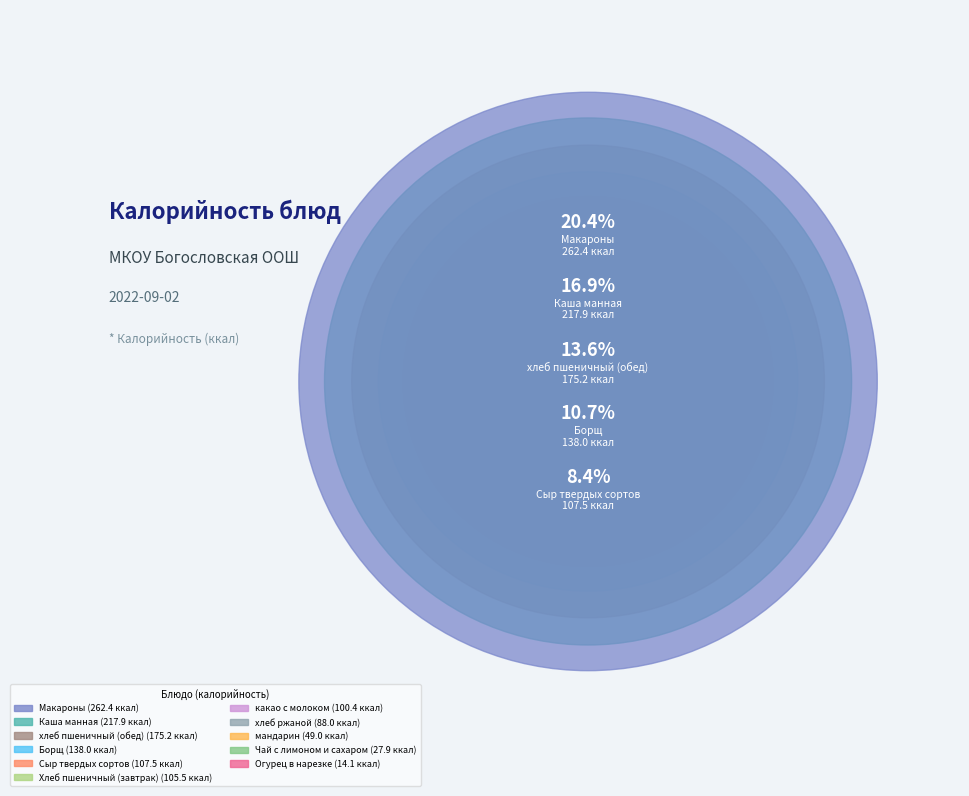

Rank the categories by value from lowest to highest.

Огурец в нарезке, Чай с лимоном и сахаром, мандарин, хлеб ржаной, какао с молоком, Хлеб пшеничный (завтрак), Сыр твердых сортов, Борщ, хлеб пшеничный (обед), Каша манная, Макароны